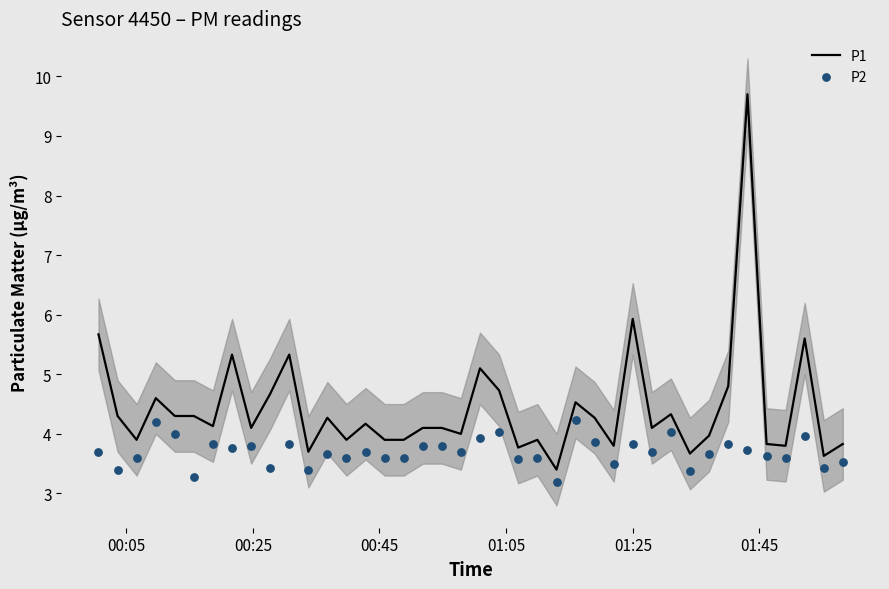

Which series has the largest Y range (max minus min)?

P1